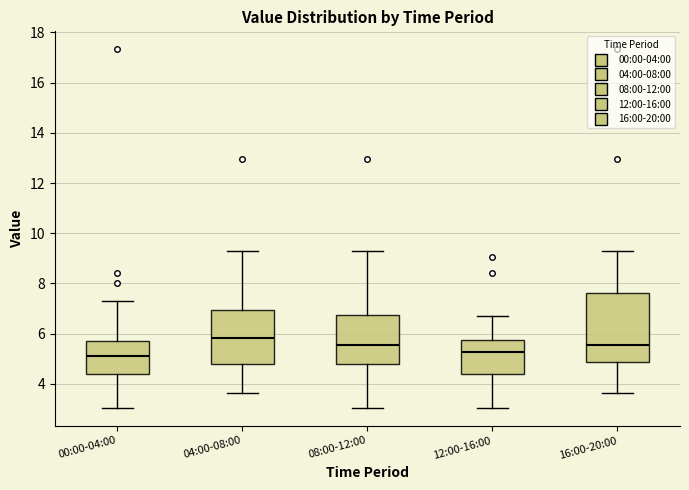

Comparing the boxes themselves (not the whiskers), which one is the tallest?

16:00-20:00